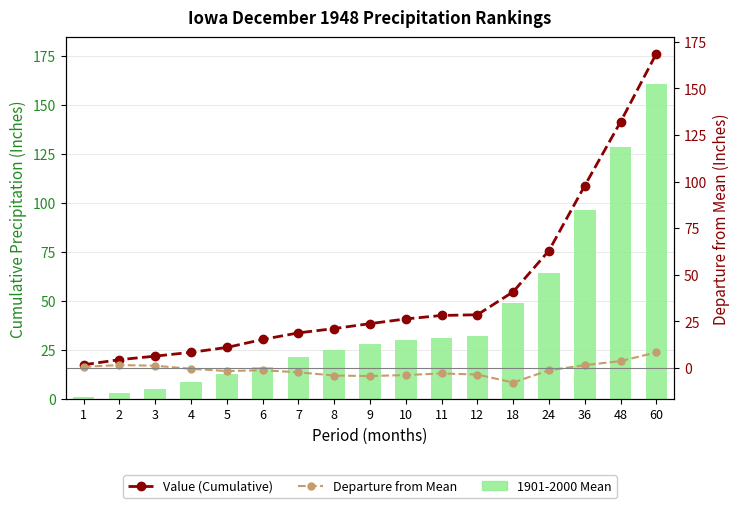

What is the average value of the Departure from Mean series?

-1.0